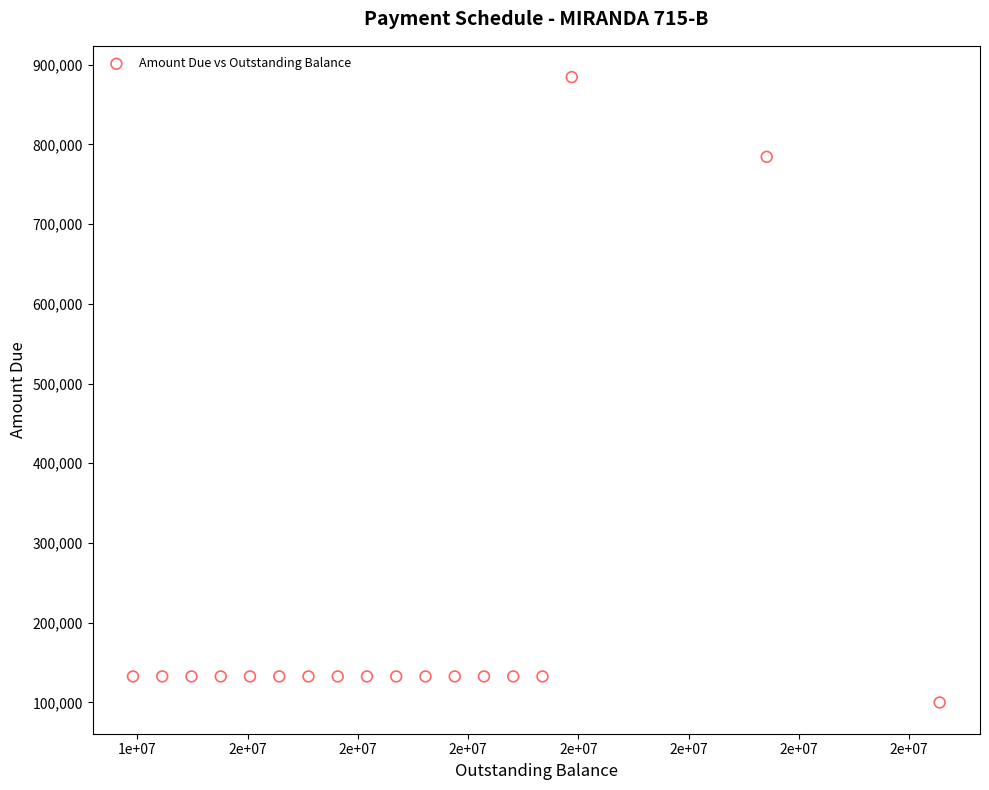

What Y value in the scatter plot is closest to 492157?

784315.8